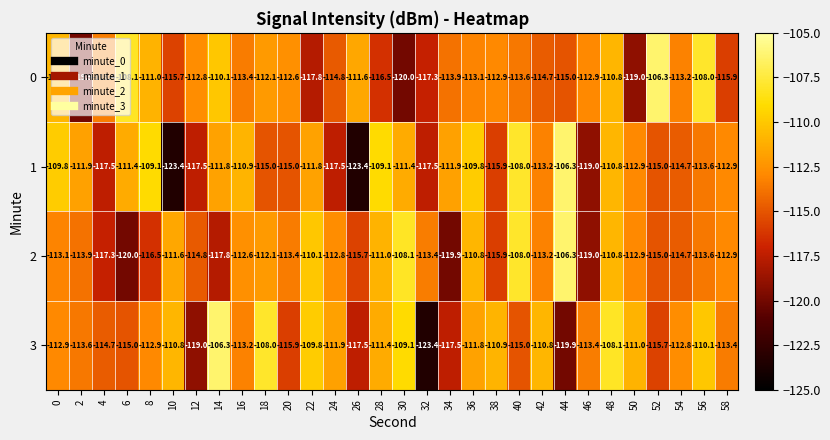

What is the total value across all series at 58?

-455.1